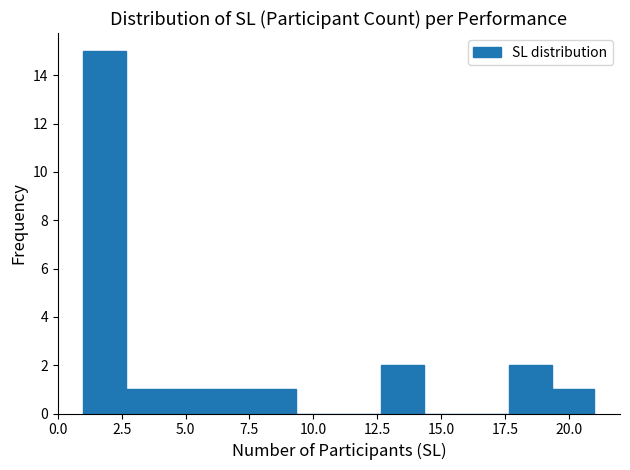

Read against the x-axis, roughly where is the centre of the tallest bar?

2.0